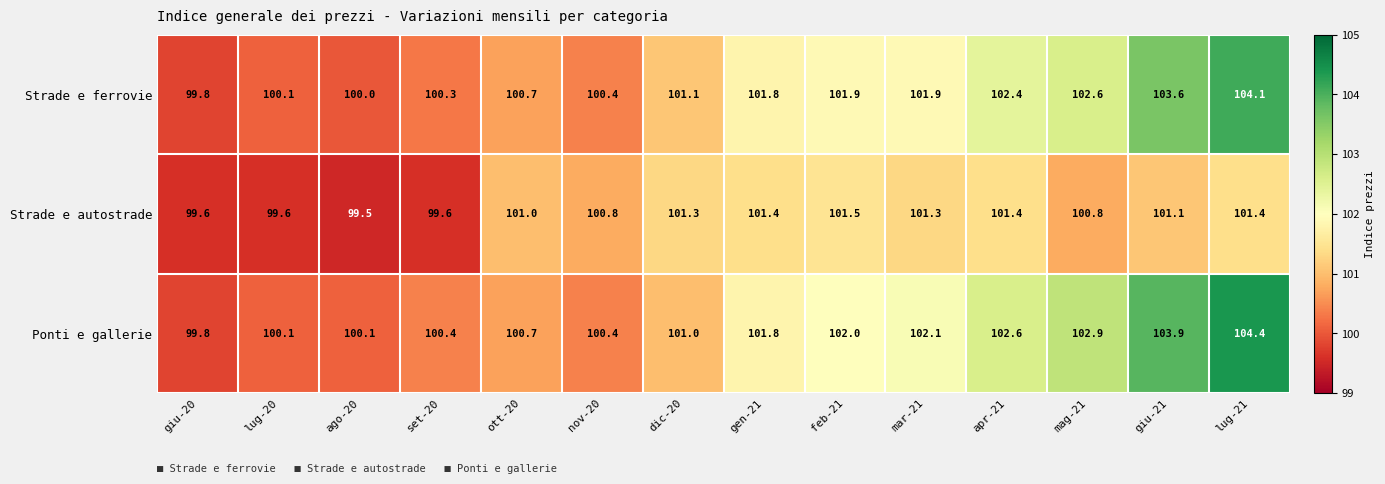

List the series in order of their peak value, highest first.

Ponti e gallerie, Strade e ferrovie, Strade e autostrade